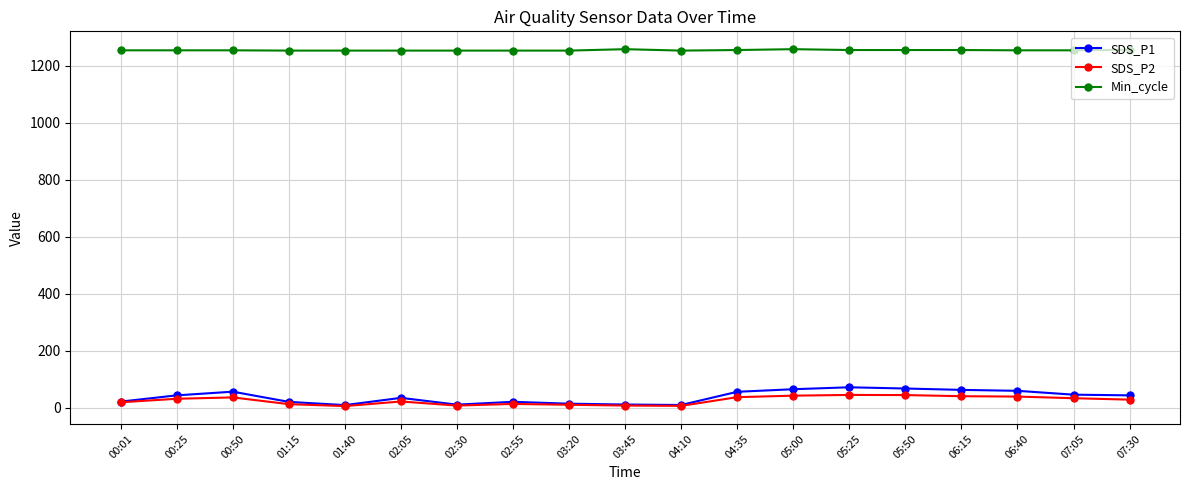

At 05:50, list the series in order from largest to smallest.

Min_cycle, SDS_P1, SDS_P2